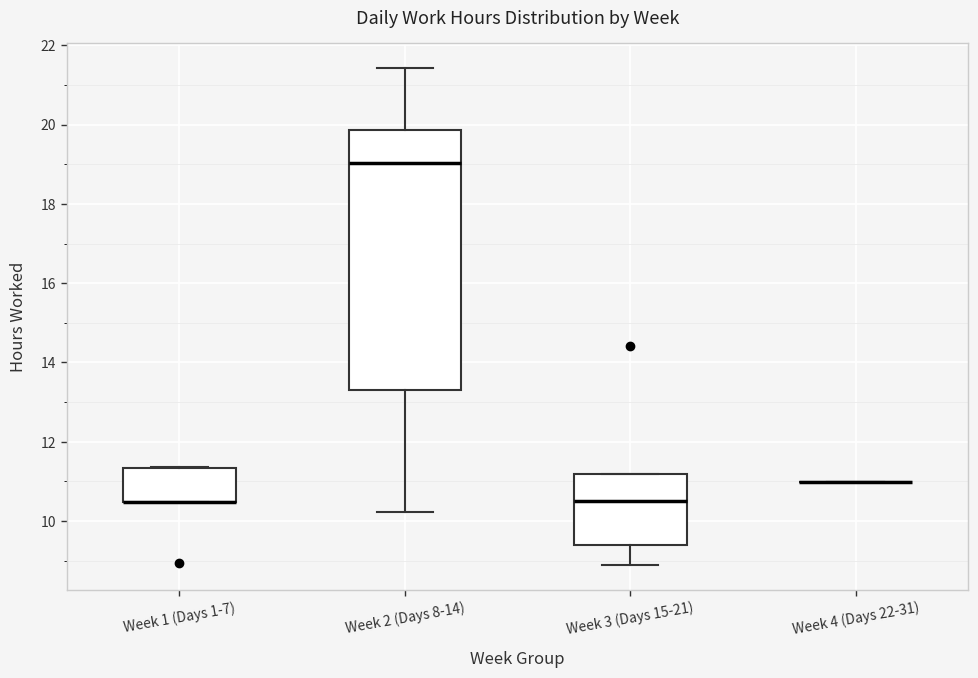

Reading left to right, transcribe this box plot: for each box, give where its median line is, the range the box spans, and where its two whiskers end, as read against the y-axis. The values are not printed on the chart, so give them approximately, as read against the axis.

Week 1 (Days 1-7): median 10.4 (drawn on the box's lower edge), box 10.4 to 11.4, whiskers 10.4 to 11.4
Week 2 (Days 8-14): median 19.0, box 13.4 to 19.8, whiskers 10.2 to 21.4
Week 3 (Days 15-21): median 10.6, box 9.4 to 11.2, whiskers 8.8 to 11.2
Week 4 (Days 22-31): box collapsed to a line at 11.0, whiskers 11.0 to 11.0